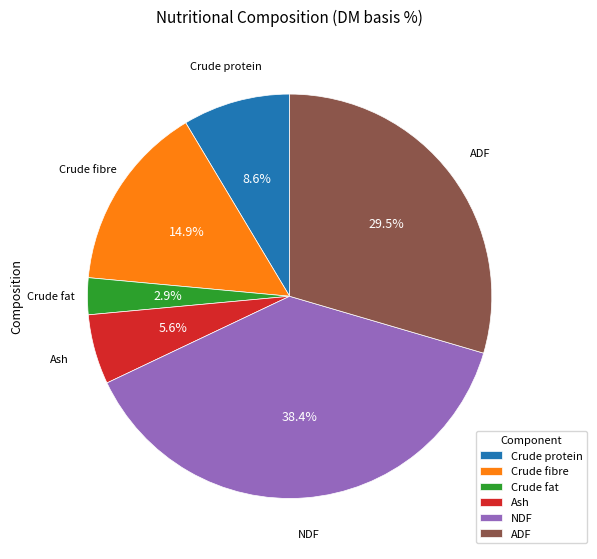

How many slices are in this pie chart?

6